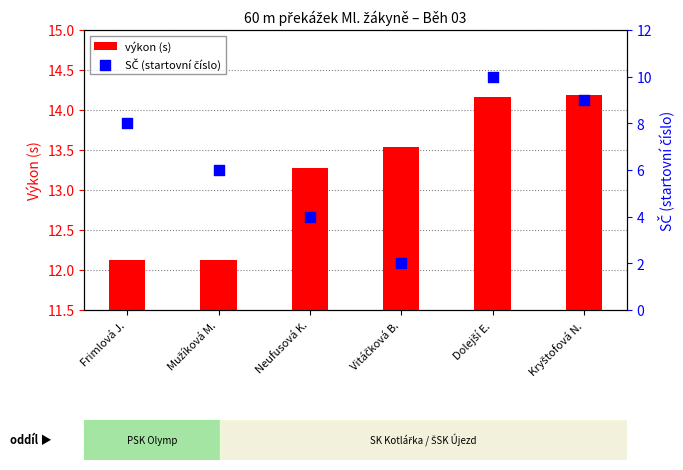

What is the total value across all series at Neufusová K.?

17.3